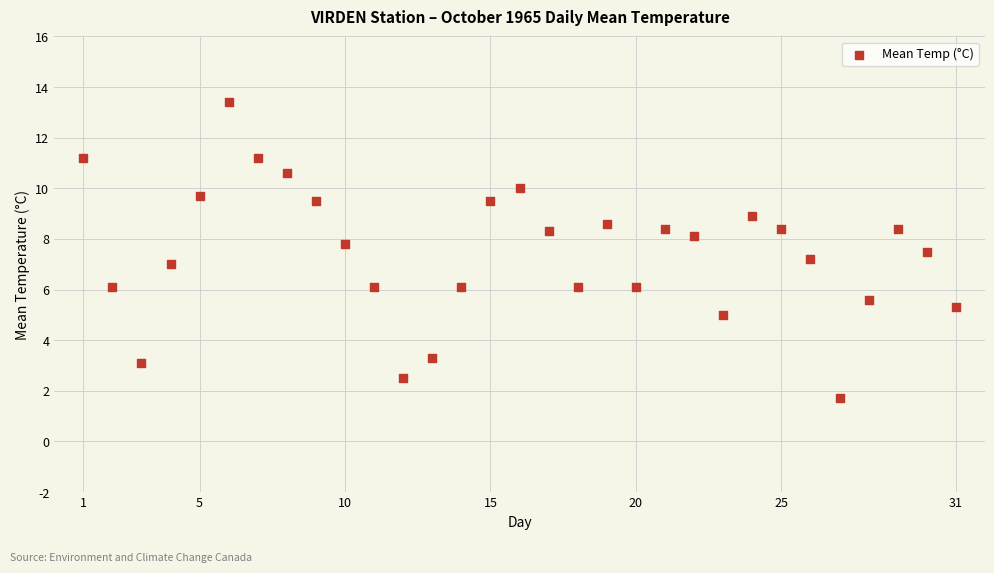

What is the range of Y values (max minus min)?

11.7